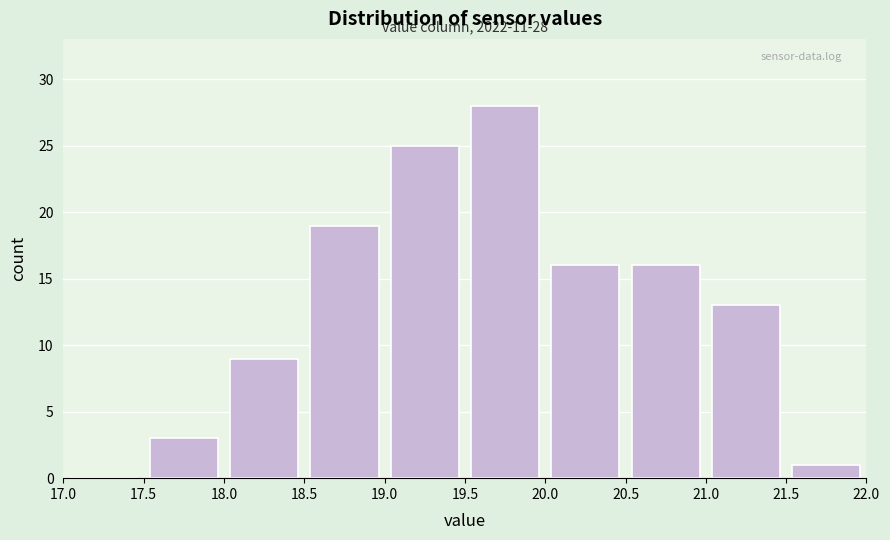

Over which range of the x-axis is the bar tallest?

19.5 to 20.0